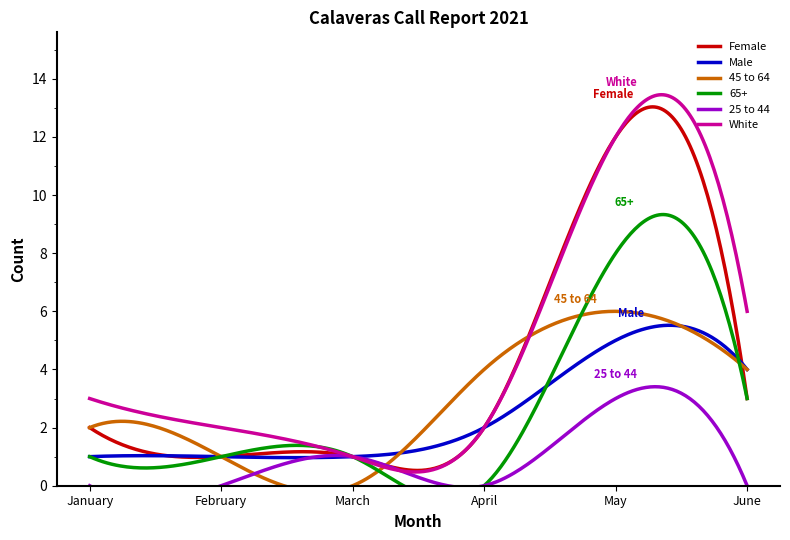

How many times do 65+ and 45 to 64 cross each other?

3